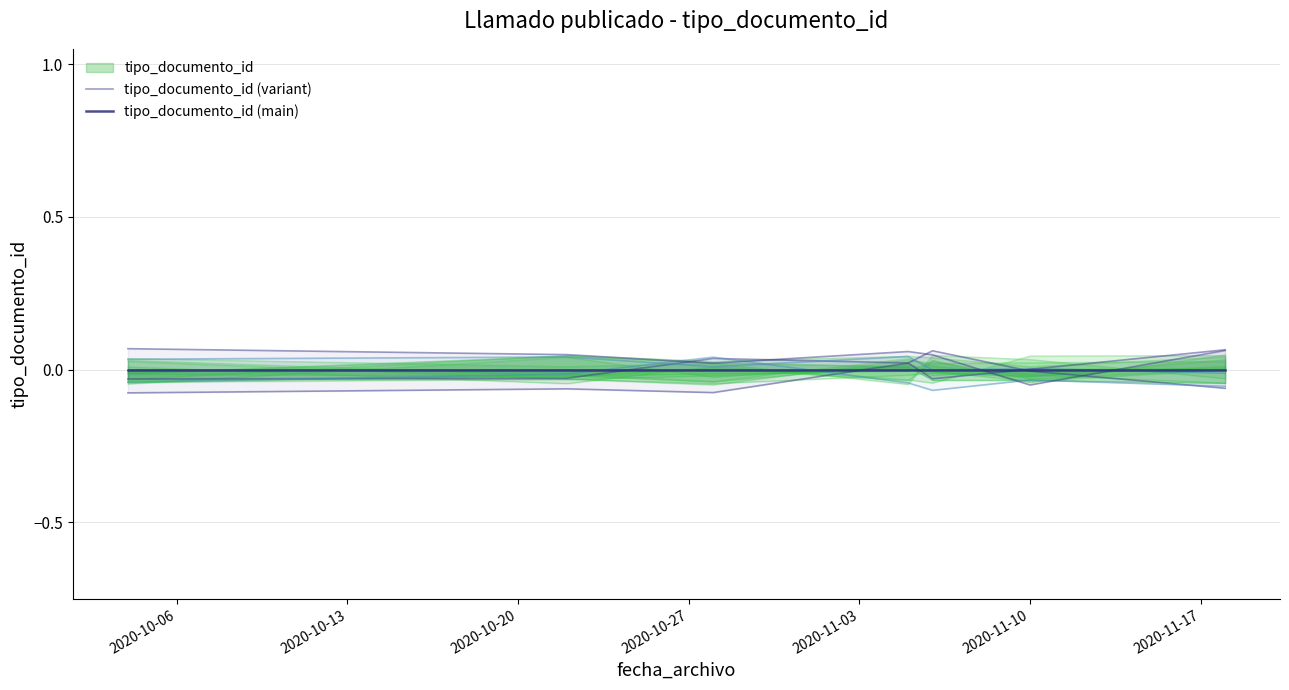

Which series has the largest range (max minus min)?

tipo_documento_id (variant)